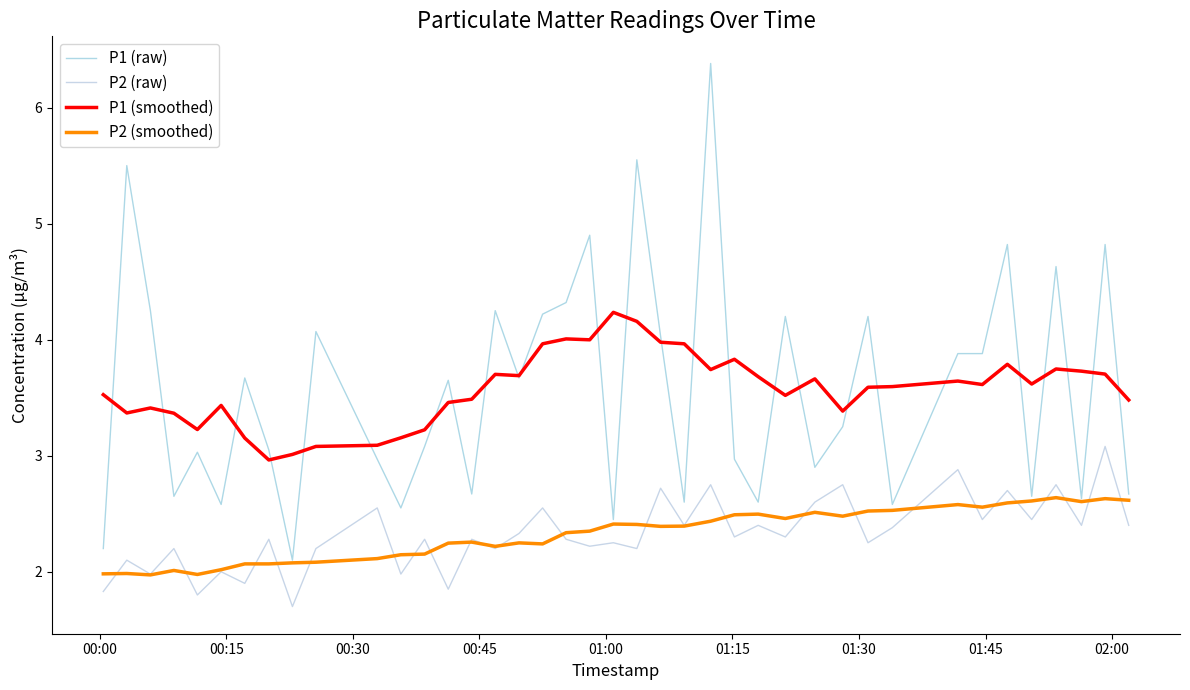

How many lines are shown in the chart?

4